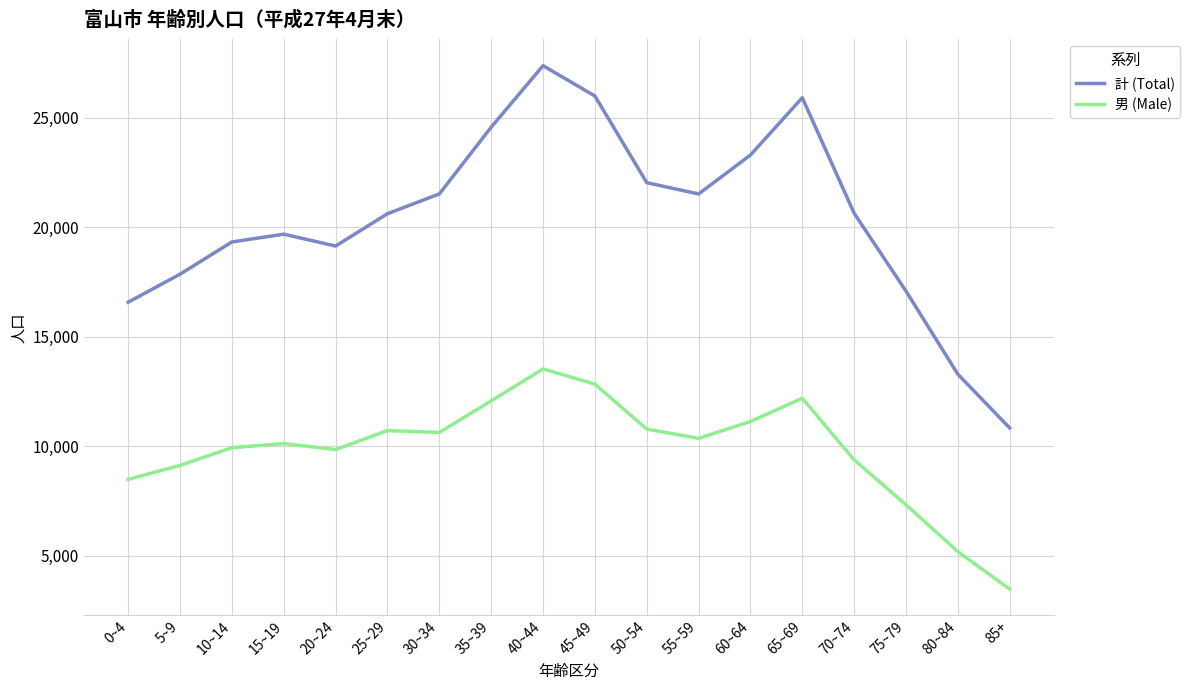

At how many categories does at least one series exceed 22931?

5